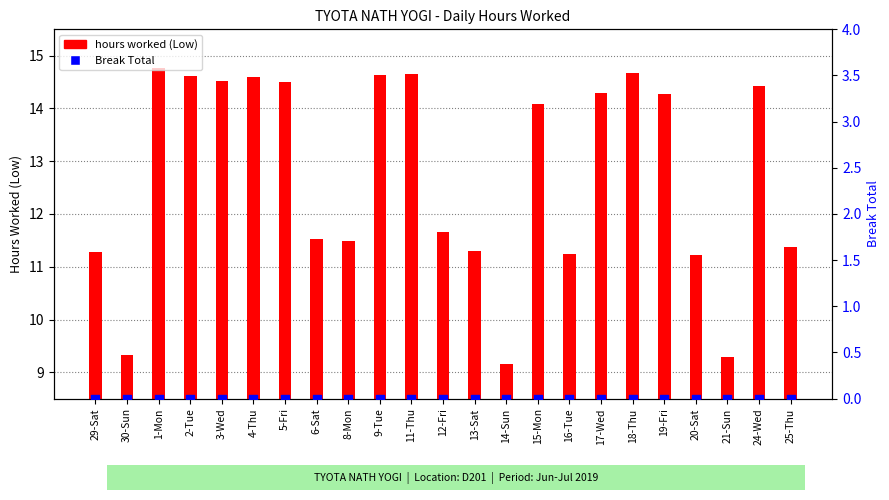

Which series has the largest total across all categories?

hours worked (Low)